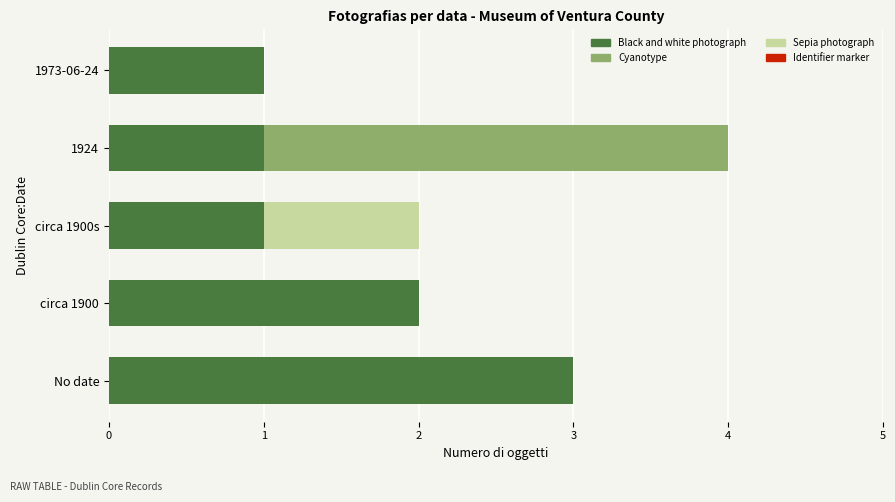

What is the highest value of the Black and white photograph series?

3